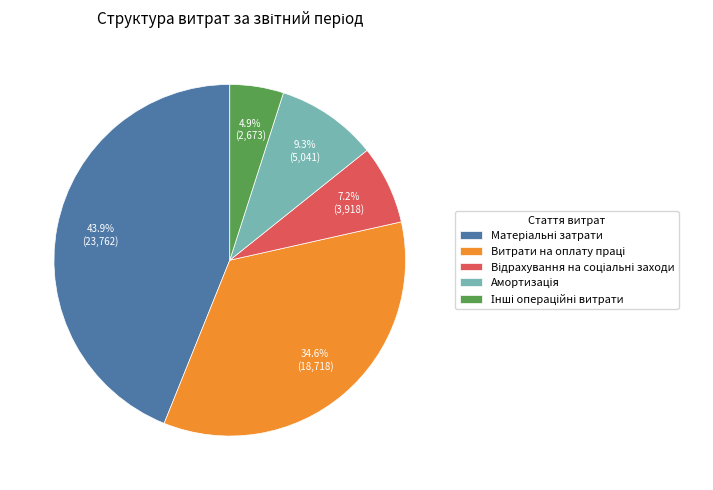

Is there a majority slice in this chart?

No